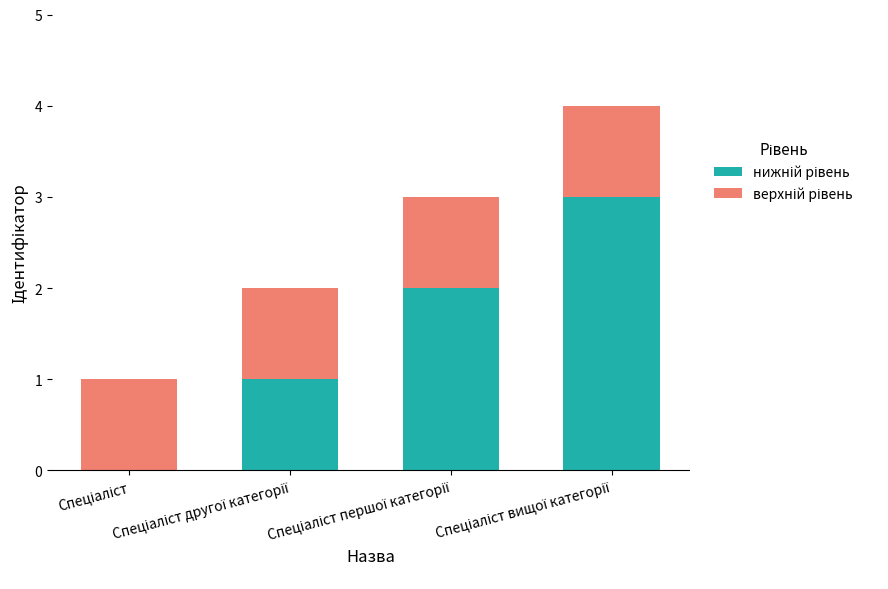

What is the difference between the maximum and minimum values in the нижній рівень series?

3